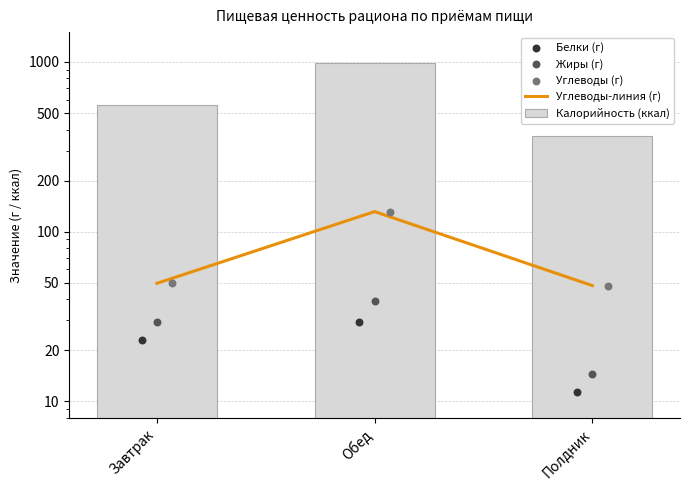

At how many categories does at least one series exceed 466?

2